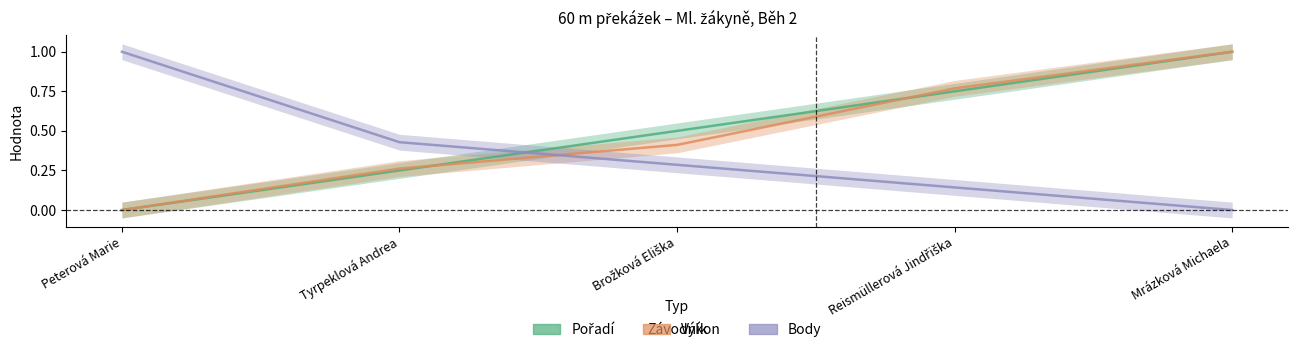

What is the approximate value of Výkon at Reismüllerová Jindřiška?

0.8